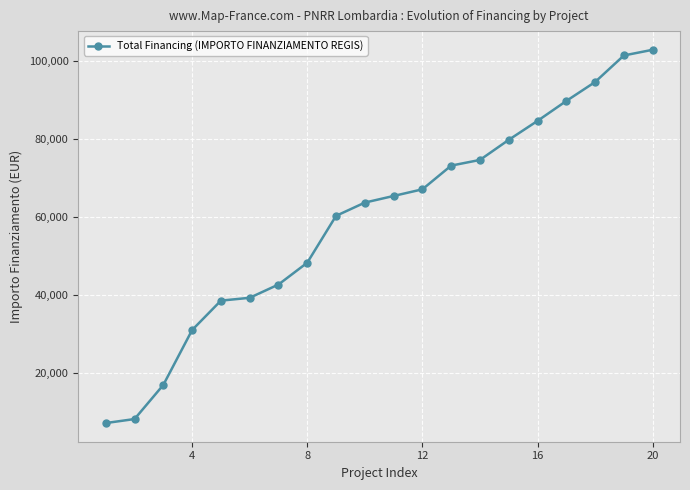

What is the sum of all values?

1191469